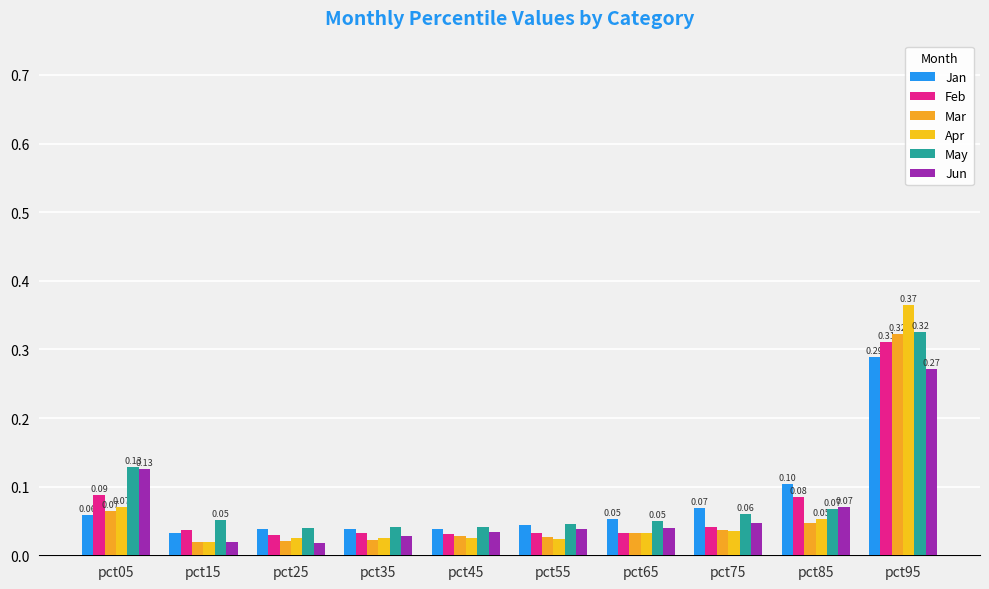

How many bars are there in total?

60